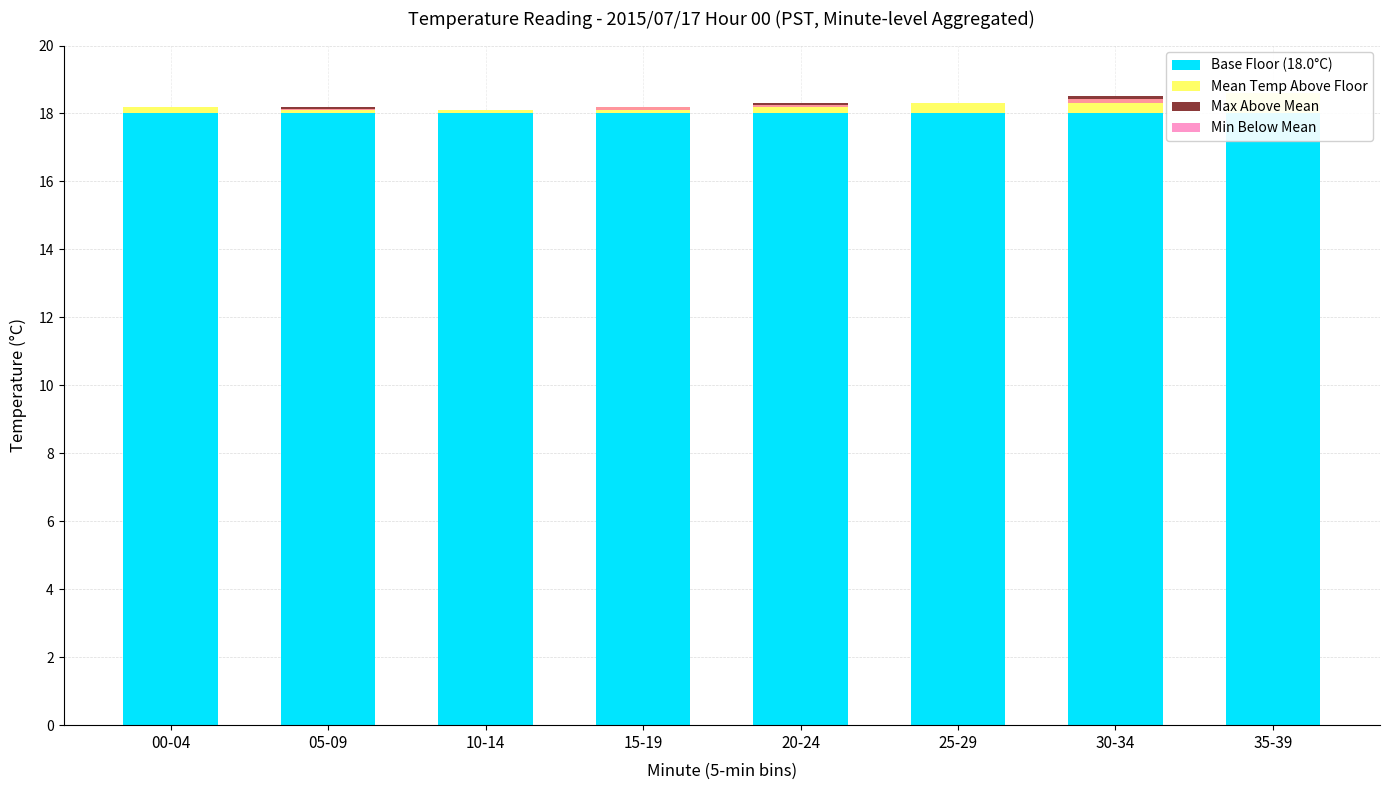

What is the total value across all series at 15-19?

18.3